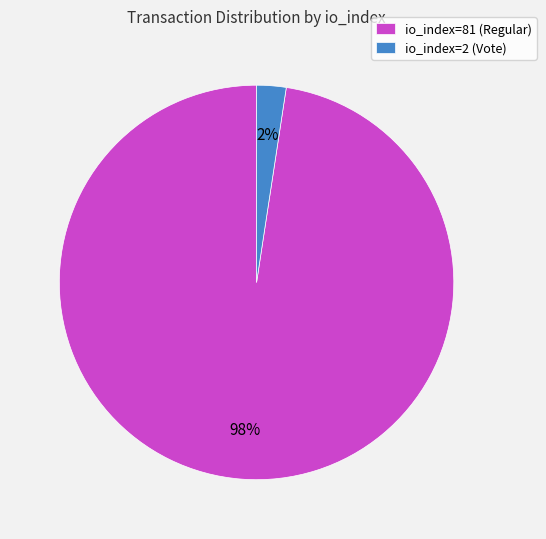

Count the number of slices in the pie.

2